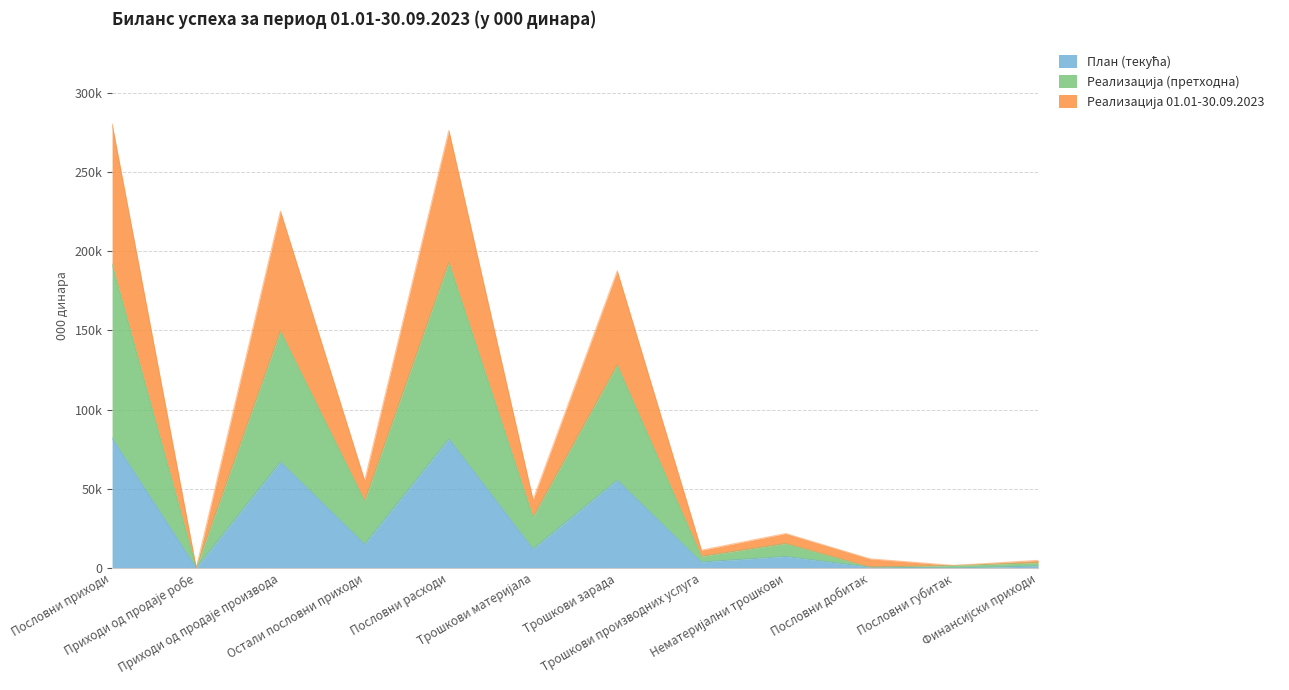

Does the chart display data point markers on the line(s)?

No